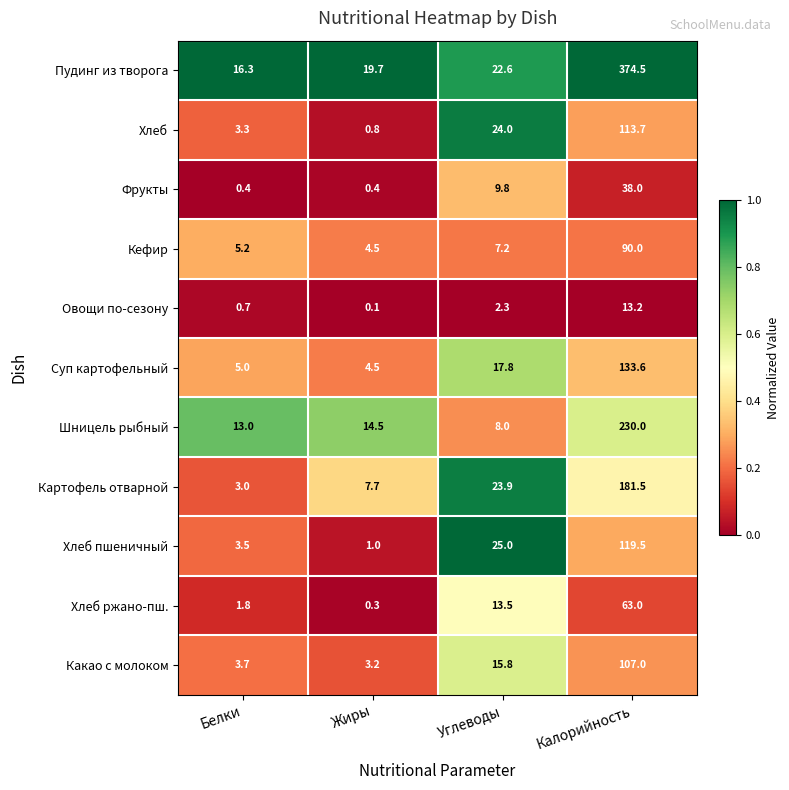

The value of Шницель рыбный at Белки is 18.7. True or false?

False